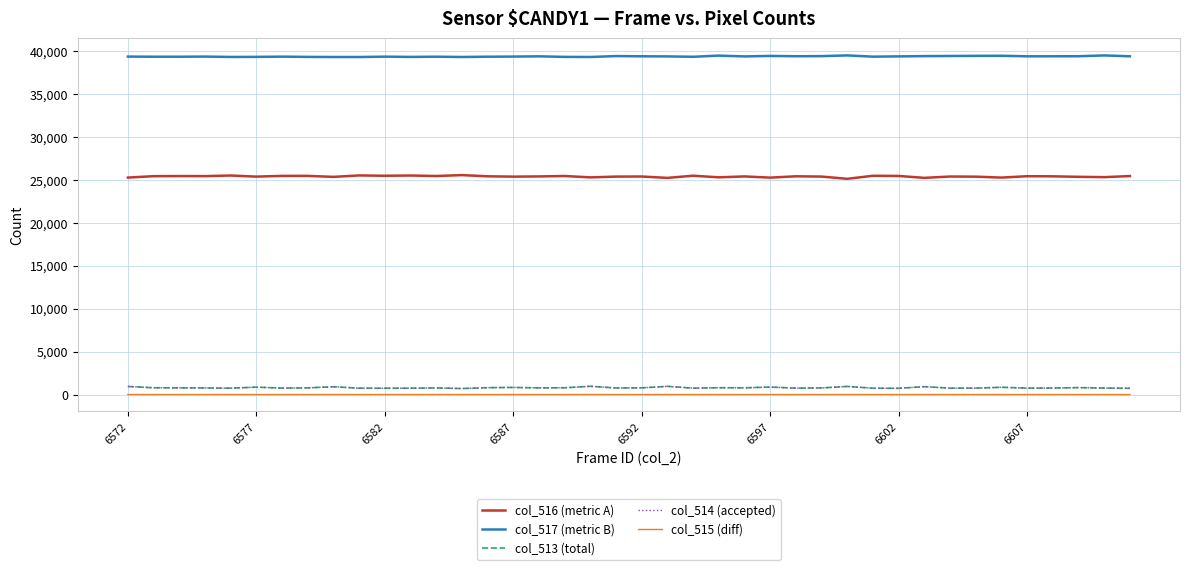

Which series has the largest total across all categories?

col_517 (metric B)